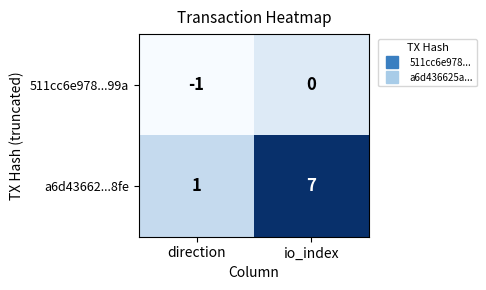

At which label is 511cc6e978...99a closest to 0?

io_index